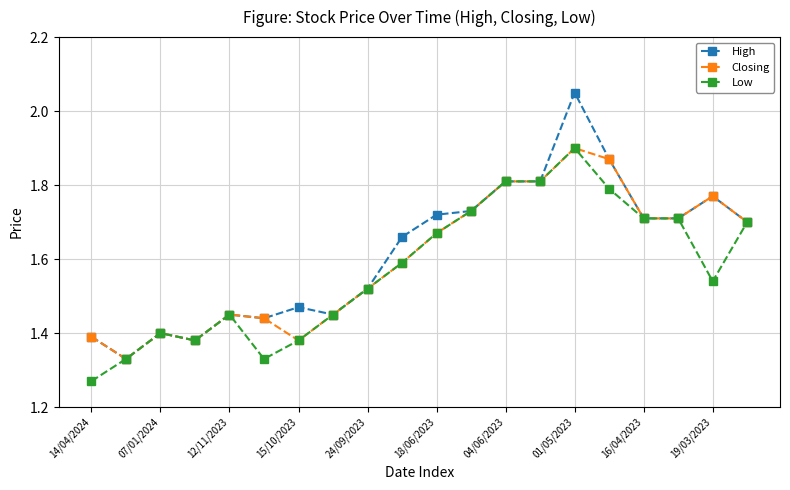

What is the difference between the maximum and minimum values in the Closing series?

0.6